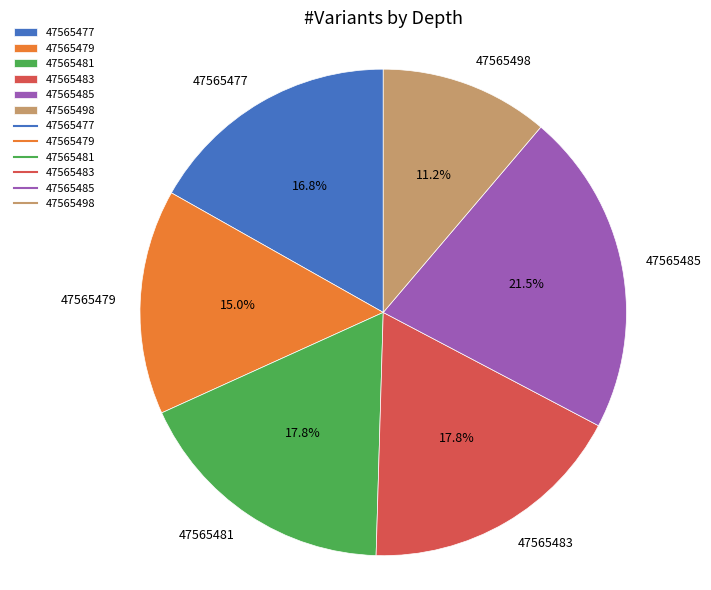

Is there a majority slice in this chart?

No